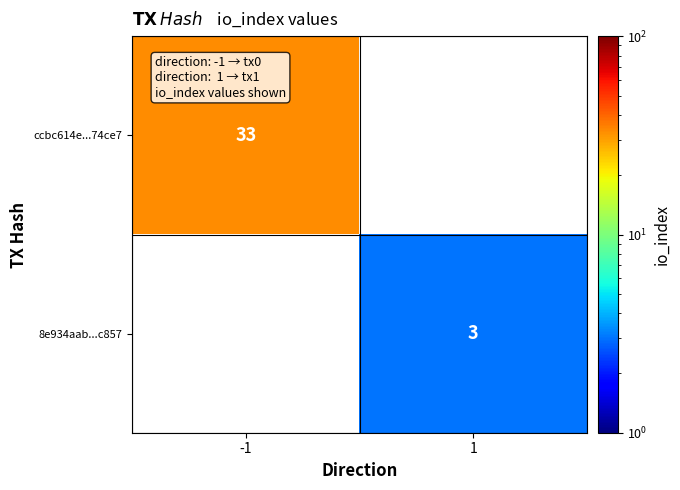

Is the value of 8e934aab...c857 at 1 greater than the value of ccbc614e...74ce7 at -1?

No